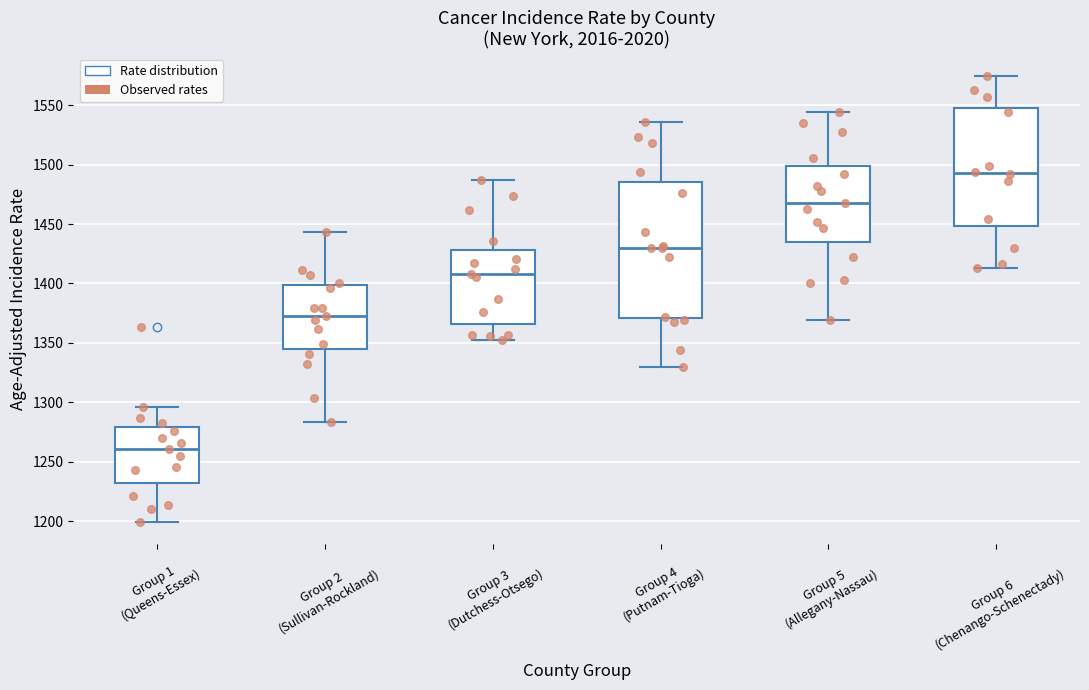

Where does the upper whisker of the box for Group 1 (Queens-Essex) end on the y-axis? The values are not printed on the chart, so give them approximately, as read against the axis.

1295